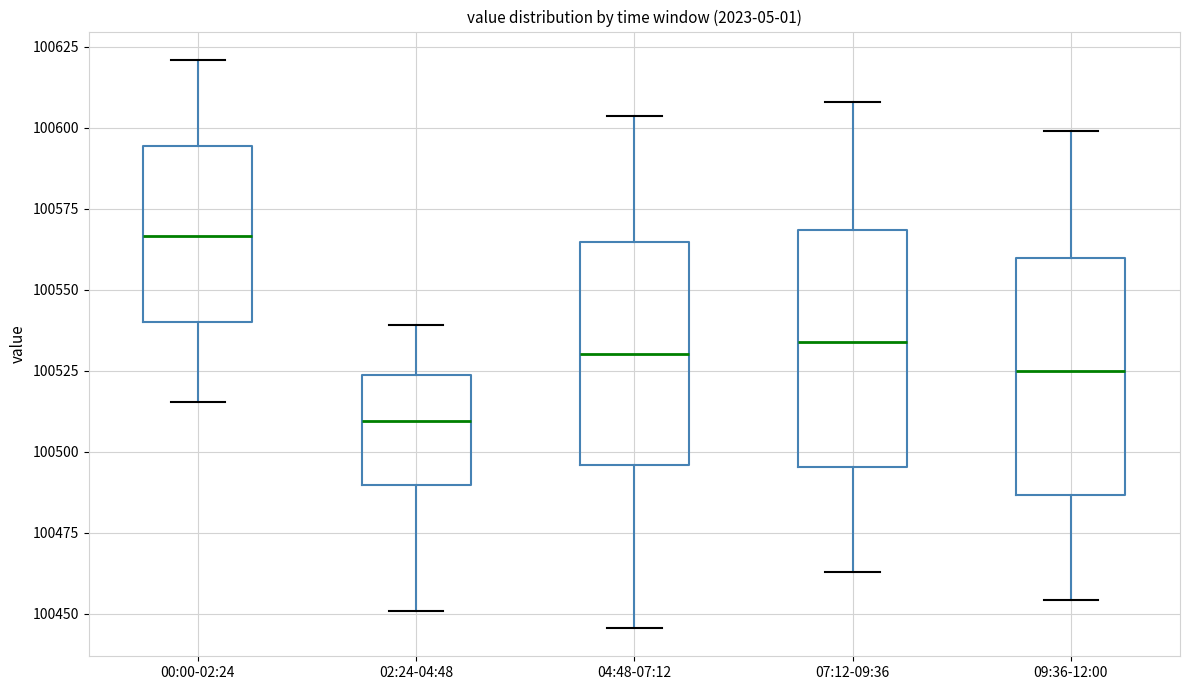

Reading left to right, transcribe this box plot: for each box, give where its median line is, the range the box spans, and where its two whiskers end, as read against the y-axis. The values are not printed on the chart, so give them approximately, as read against the axis.

00:00-02:24: median 100565, box 100540 to 100595, whiskers 100515 to 100620
02:24-04:48: median 100510, box 100490 to 100525, whiskers 100450 to 100540
04:48-07:12: median 100530, box 100495 to 100565, whiskers 100445 to 100605
07:12-09:36: median 100535, box 100495 to 100570, whiskers 100465 to 100610
09:36-12:00: median 100525, box 100485 to 100560, whiskers 100455 to 100600